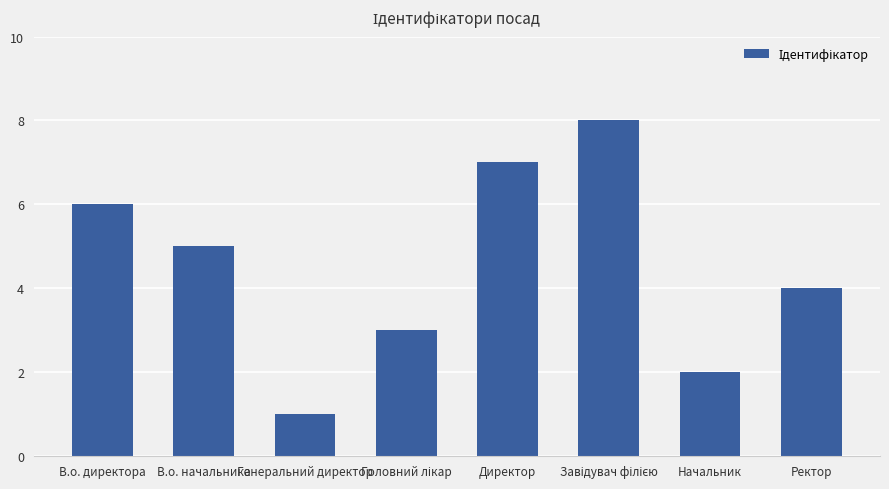

What is the greatest value displayed?

8